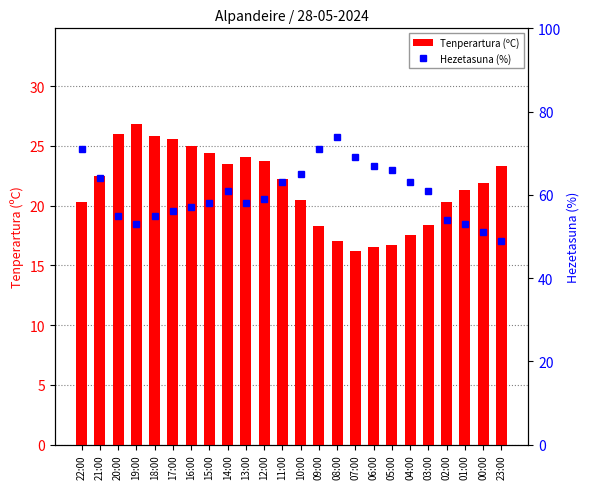

How many data points in Tenperartura (ºC) are less than 22?

12